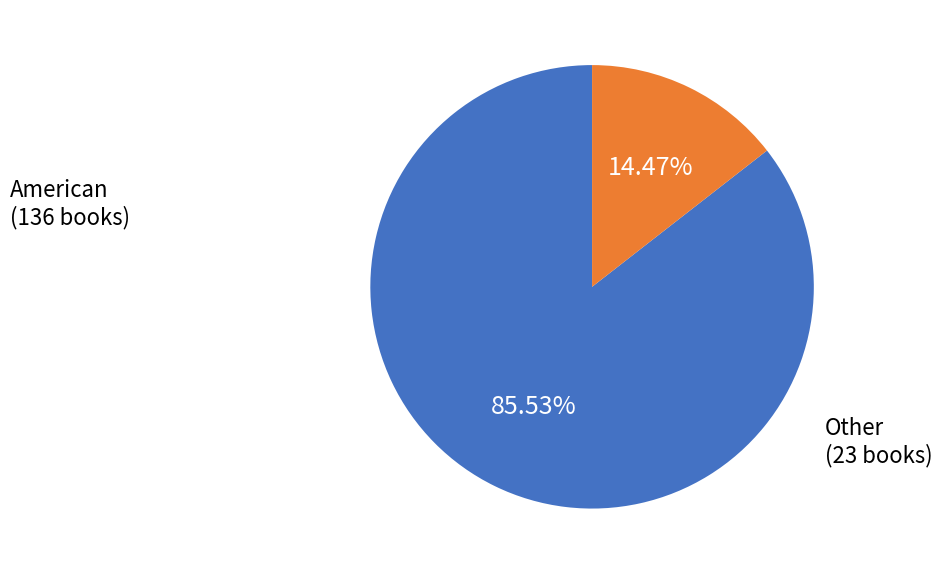

Does any single category account for the majority?

Yes